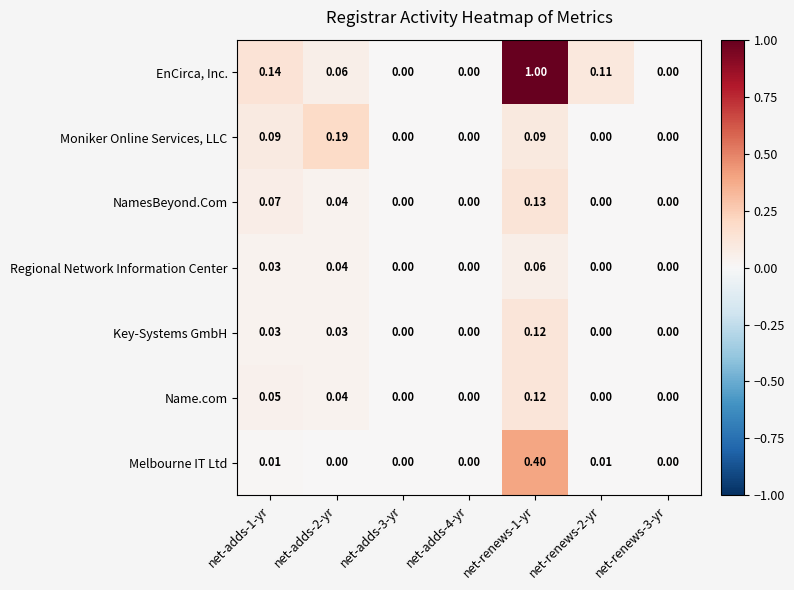

Which series has the largest total across all categories?

EnCirca, Inc.